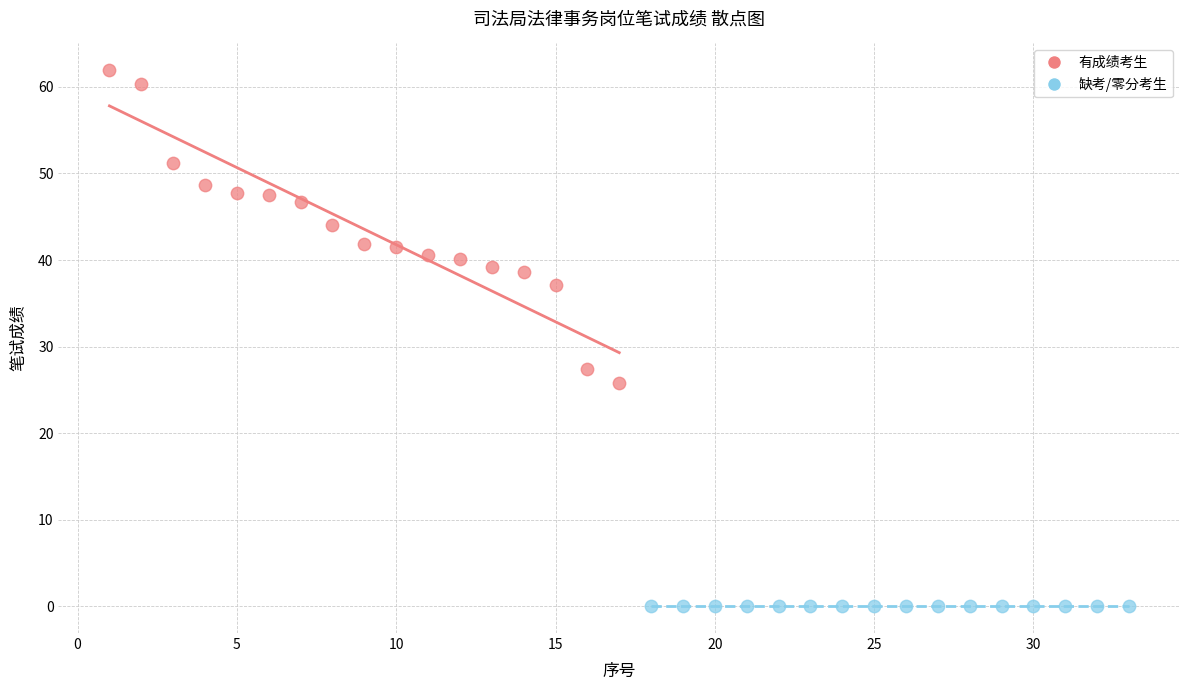

Which series contains the lowest Y value?

缺考/零分考生